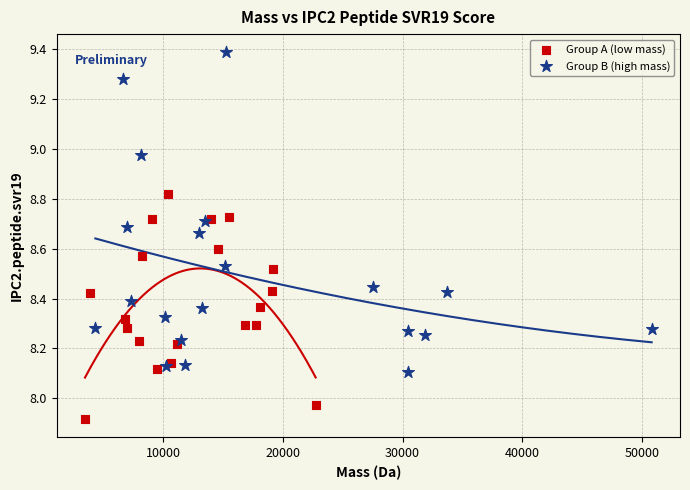

What are all the series names shown in the legend?

Group A (low mass), Group B (high mass)